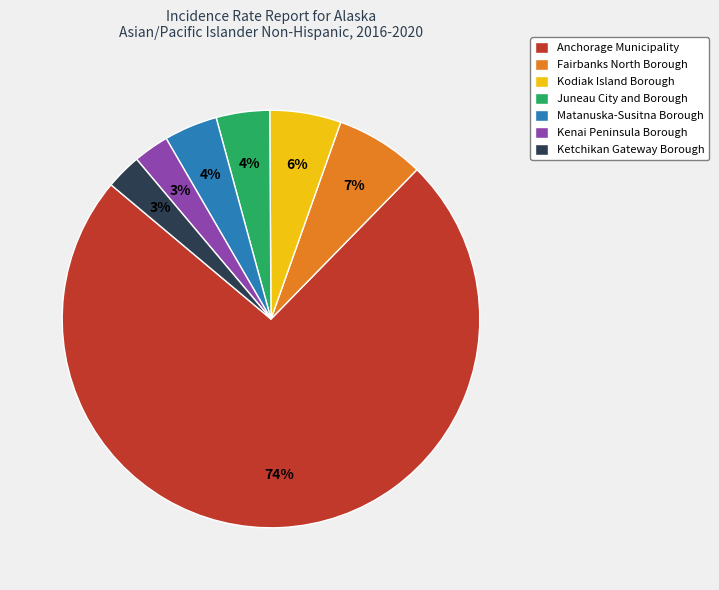

How many segments does this pie chart have?

7